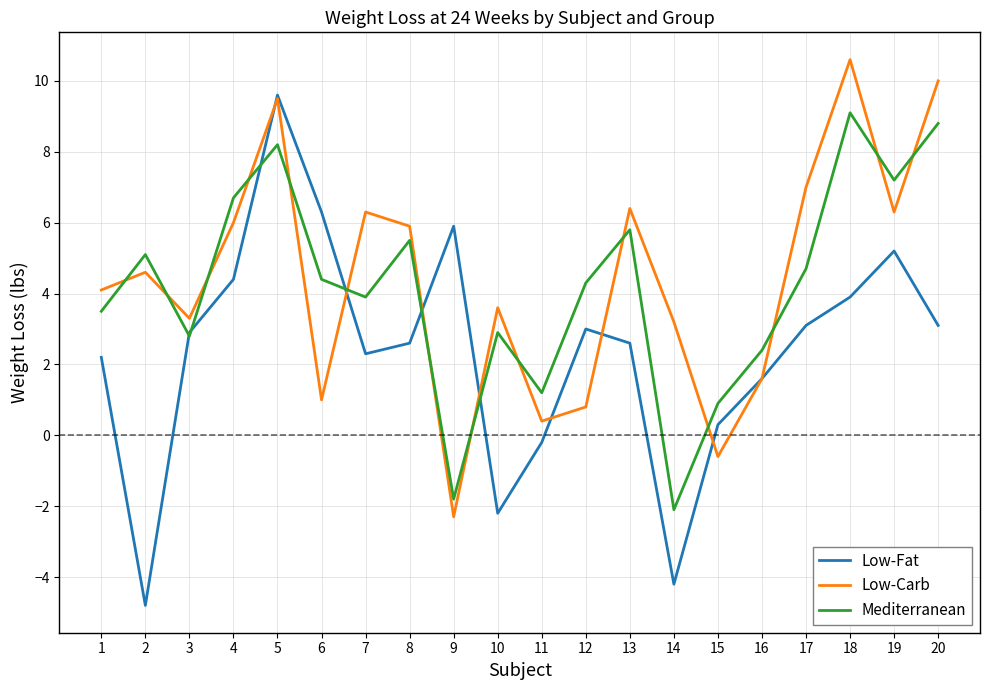

What is the difference between the second highest and minimum values in the Low-Carb series?

12.3